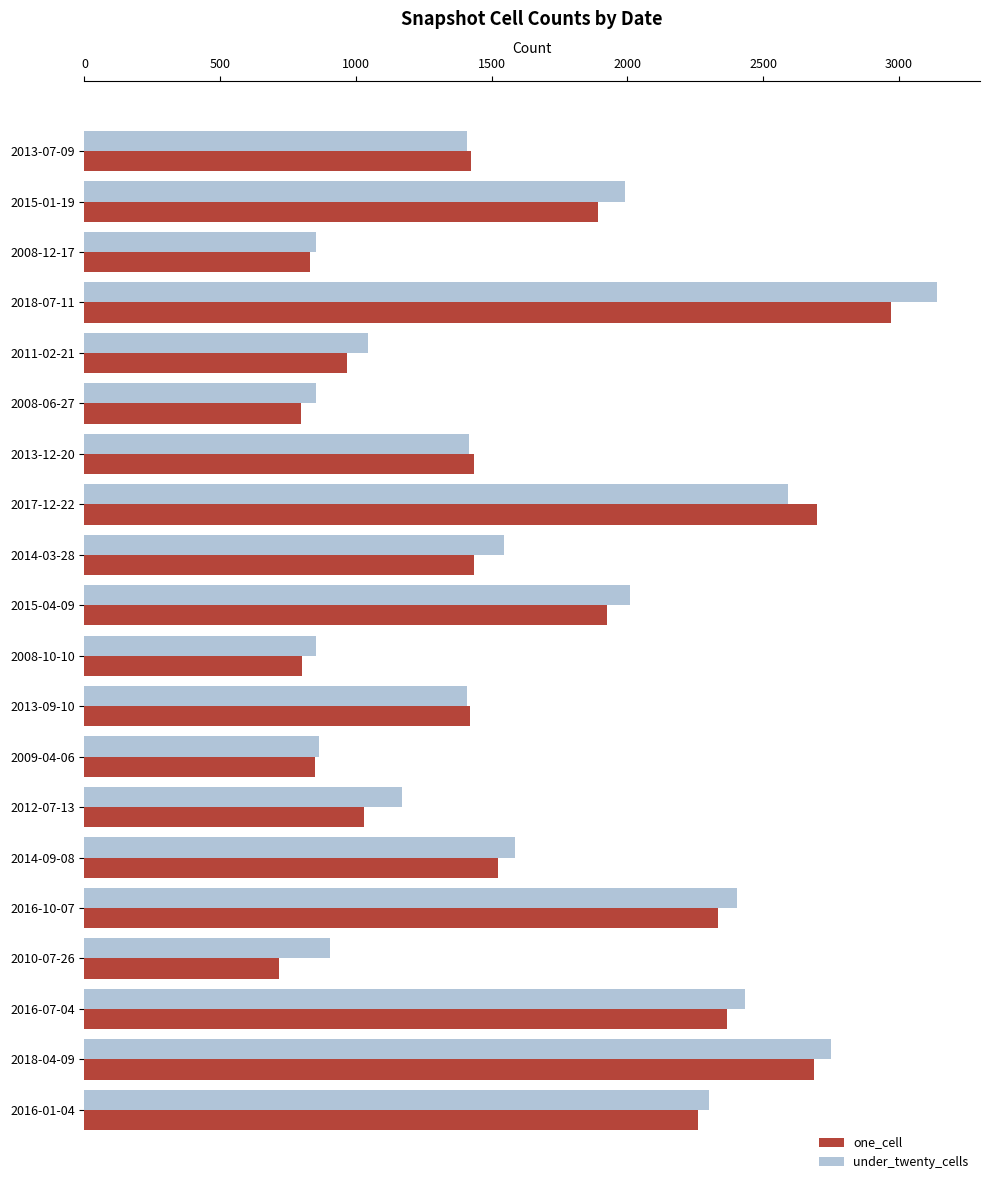

What are all the series names shown in the legend?

one_cell, under_twenty_cells